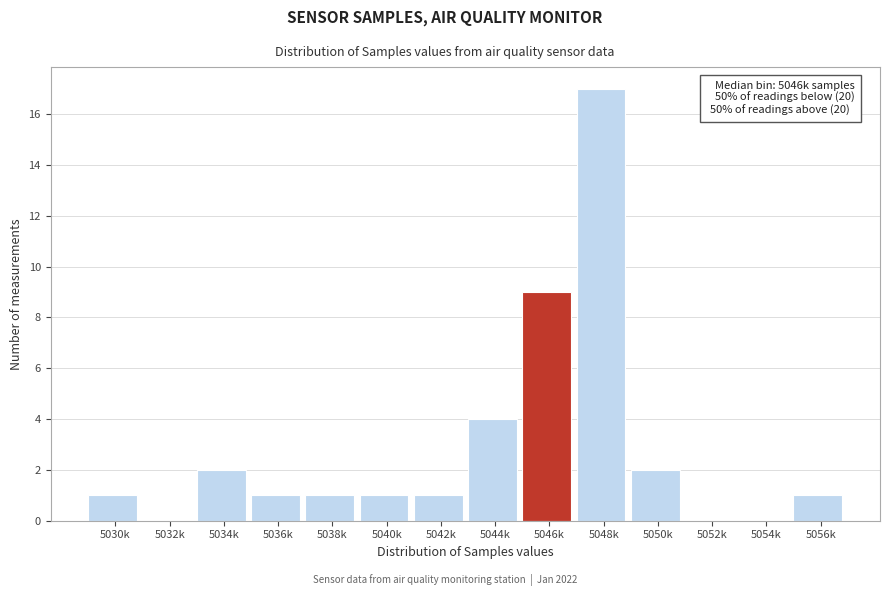

Reading left to right, what are all the values shown in this chart?

5030k=1	5032k=0	5034k=2	5036k=1	5038k=1	5040k=1	5042k=1	5044k=4	5046k=9	5048k=17	5050k=2	5052k=0	5054k=0	5056k=1